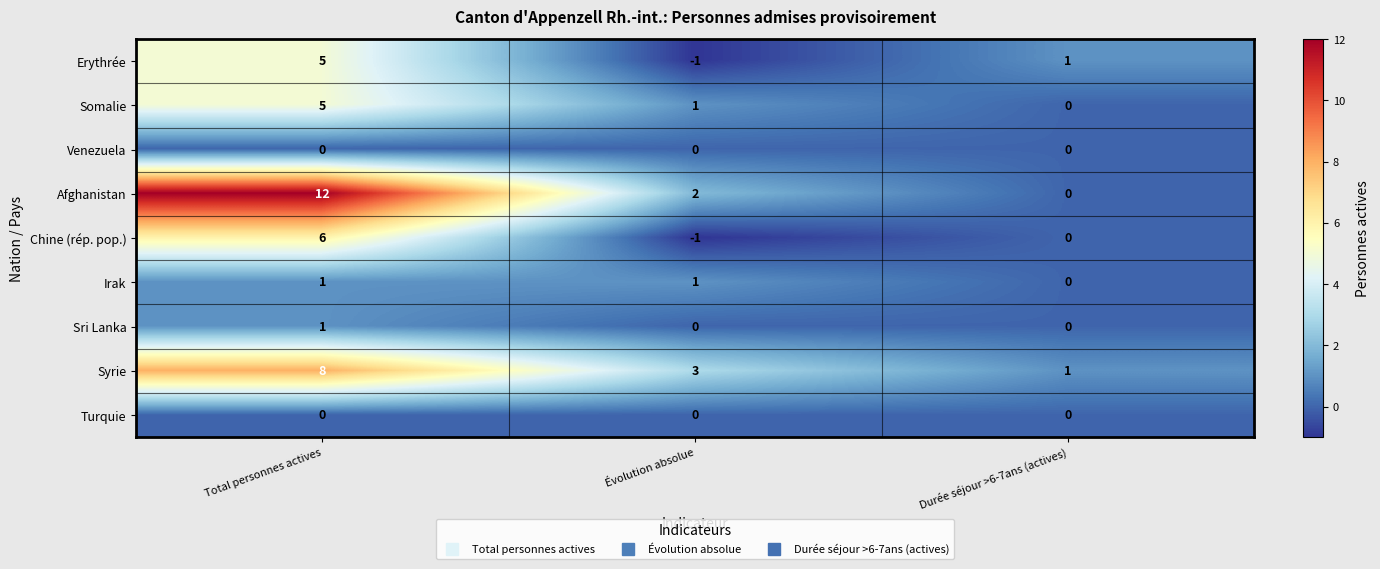

What is the sum of the Afghanistan values at Total personnes actives and Évolution absolue?

14